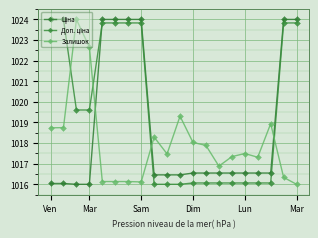

List the series in order of their overall mean, lowest first.

Залишок, Ціна, Доп. ціна